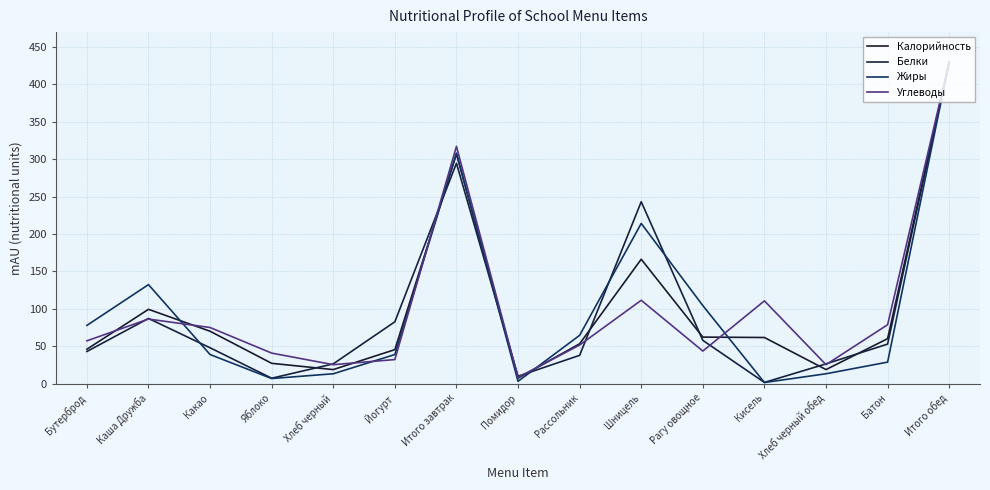

Which series has the widest spread of values?

Жиры